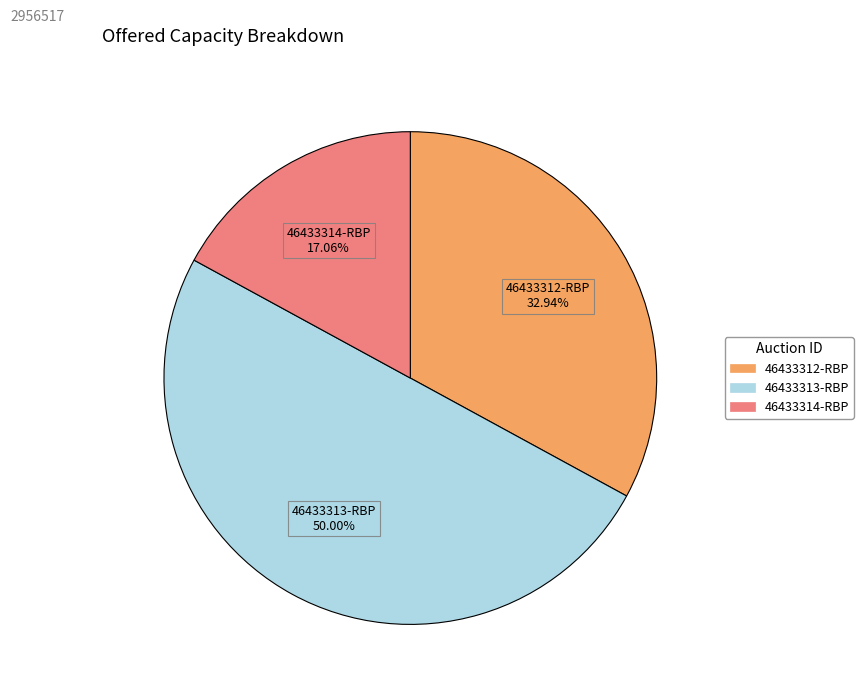

Is it true that 46433313-RBP is 42% of the pie?

False